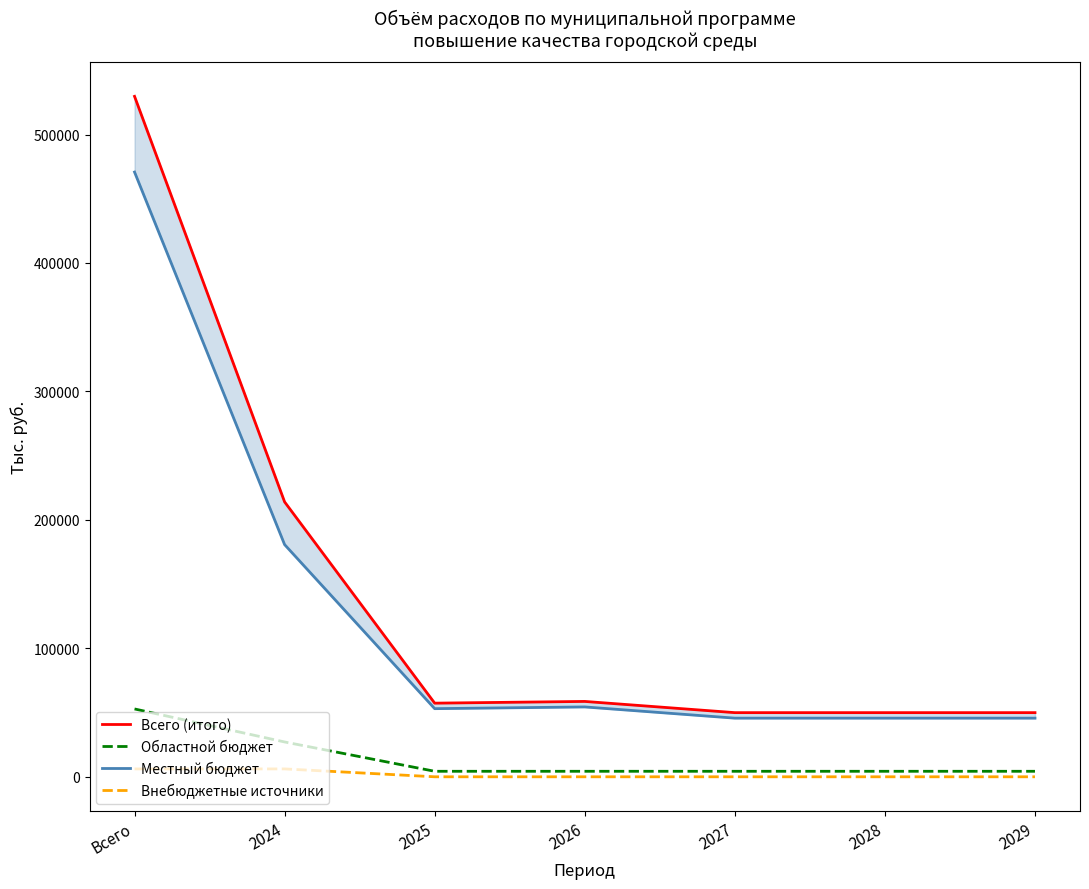

How many data points in Местный бюджет are less than 53035?

3